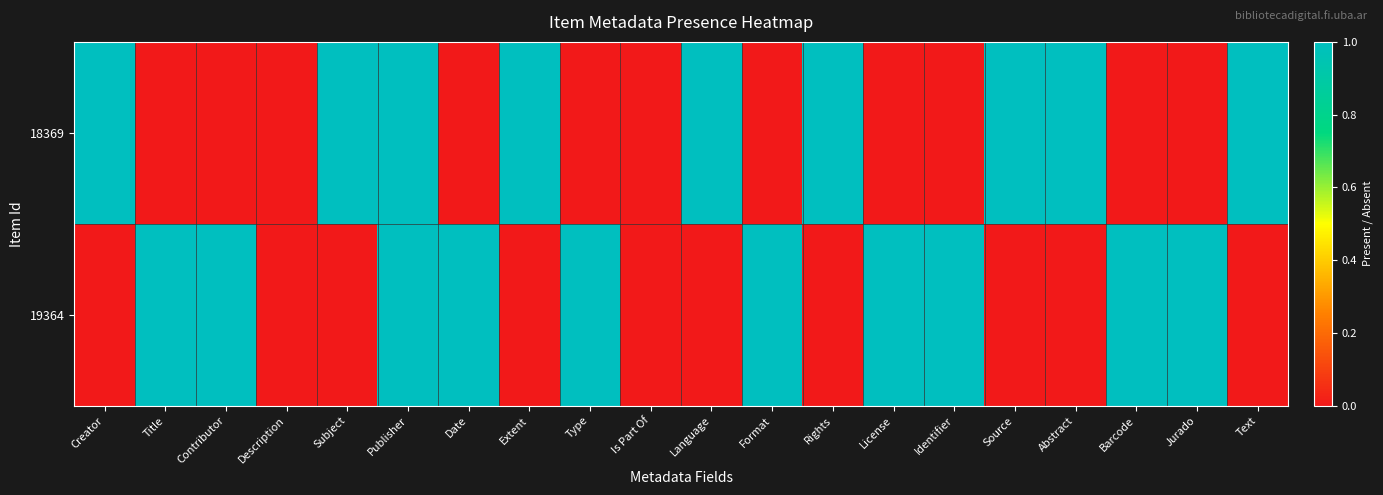

Which series has the largest total across all categories?

19364